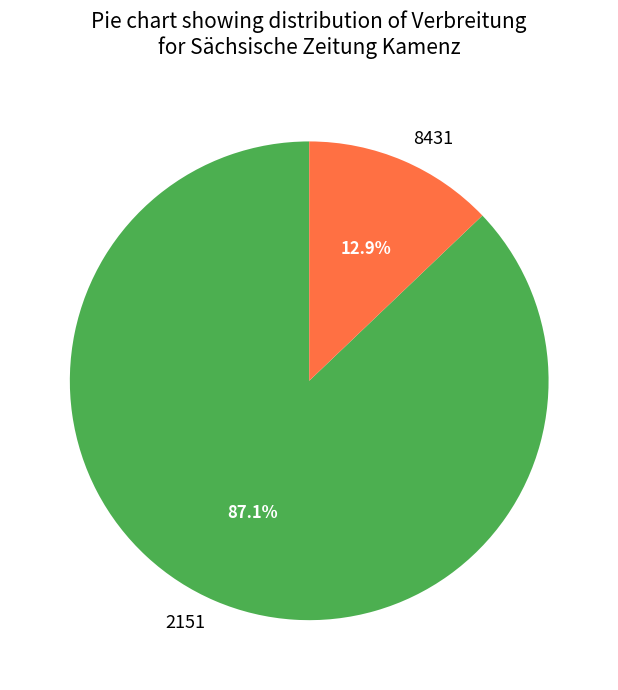

To the nearest percent, what is the difference between the largest and smallest slice percentages?

74%